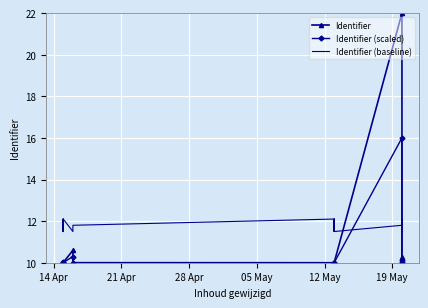

Reading right to left, what are all the values shown in this chart?

Identifier: 10.0	10.3	22.0	10.0	10.0	10.0	10.0	10.0	10.0	10.6	10.0	10.0	10.0	10.0	10.0	10.0
Identifier (scaled): 10.0	10.1	16.0	10.0	10.0	10.0	10.0	10.0	10.0	10.3	10.0	10.0	10.0	10.0	10.0	10.0
Identifier (baseline): 11.5	12.1	11.8	11.5	12.1	11.8	11.5	12.1	11.8	11.5	12.1	11.8	11.5	12.1	11.8	11.5